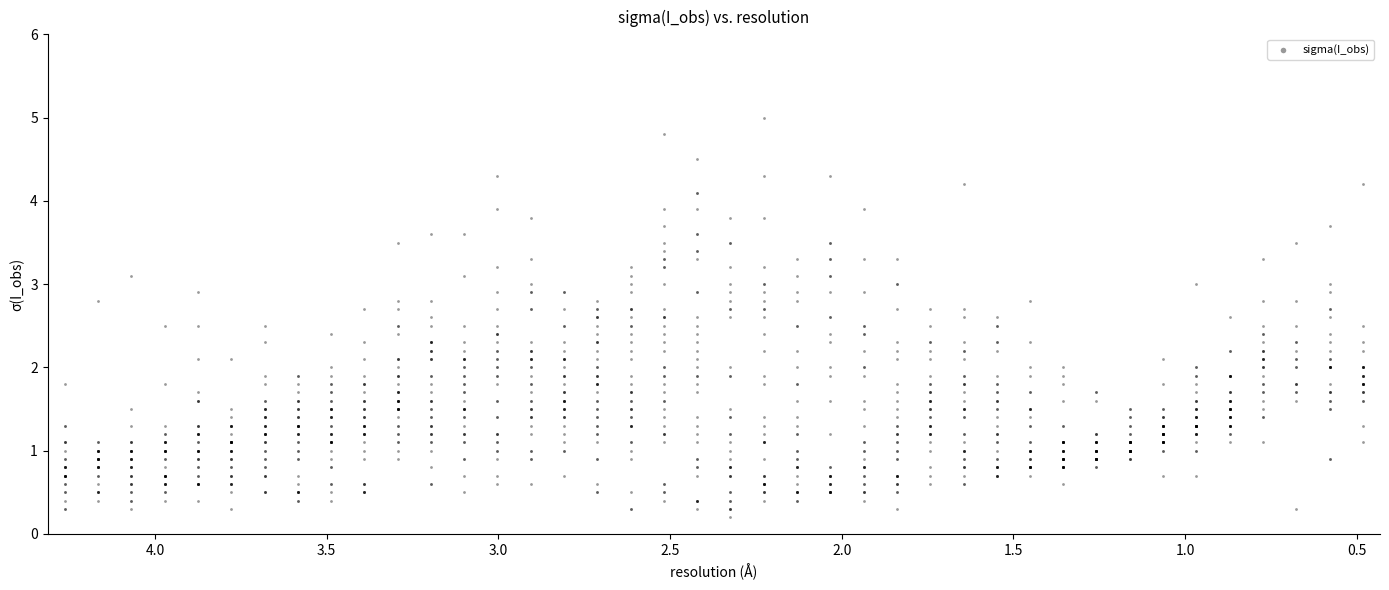

What is the range of X values (max minus min)?

3.8